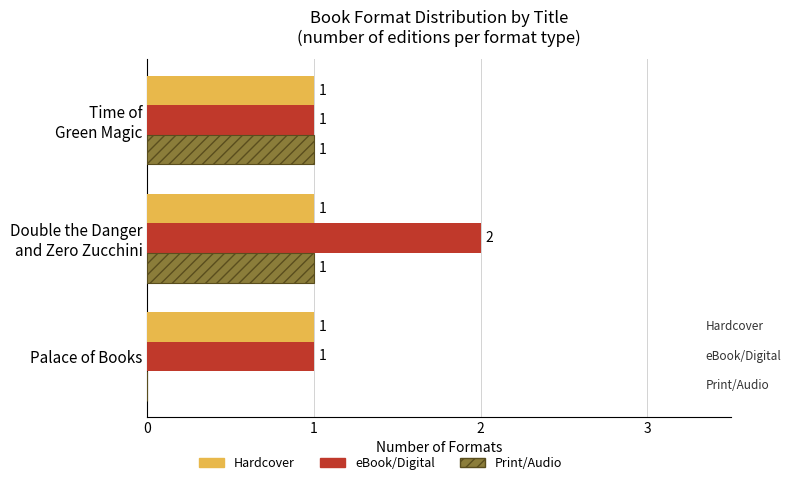

How many data points in eBook/Digital are above 1?

1